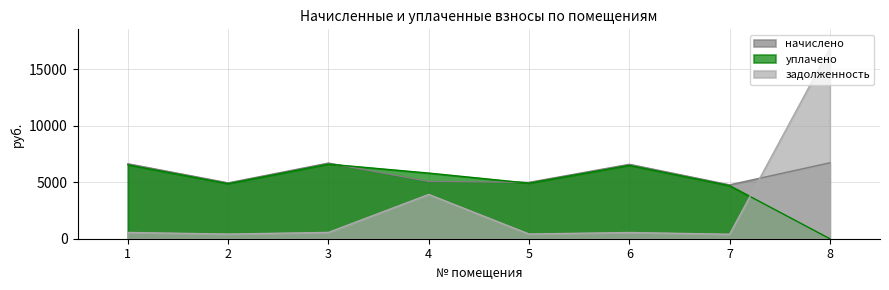

At which category does начислено reach its first local valley?

2